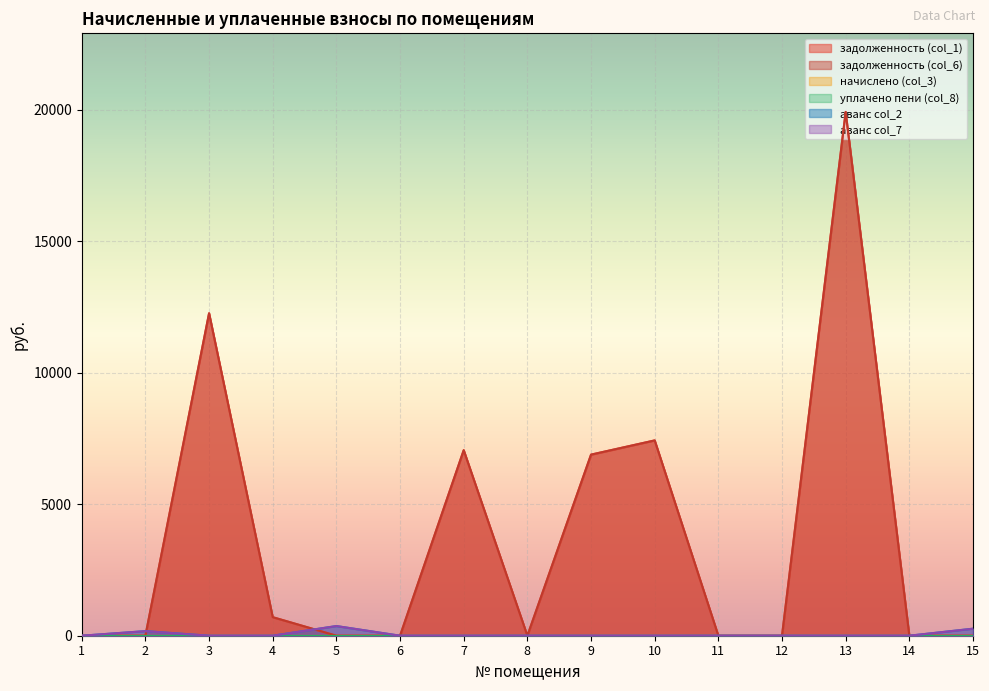

How many interior local valleys does the аванс col_7 series have?

1